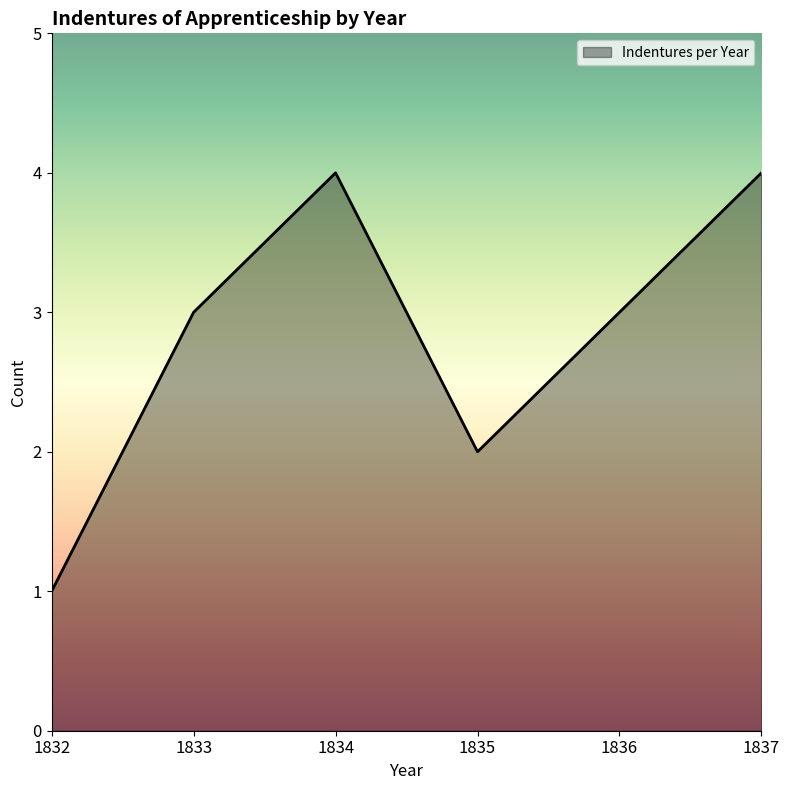

Which category has the lowest value across all series?

1832